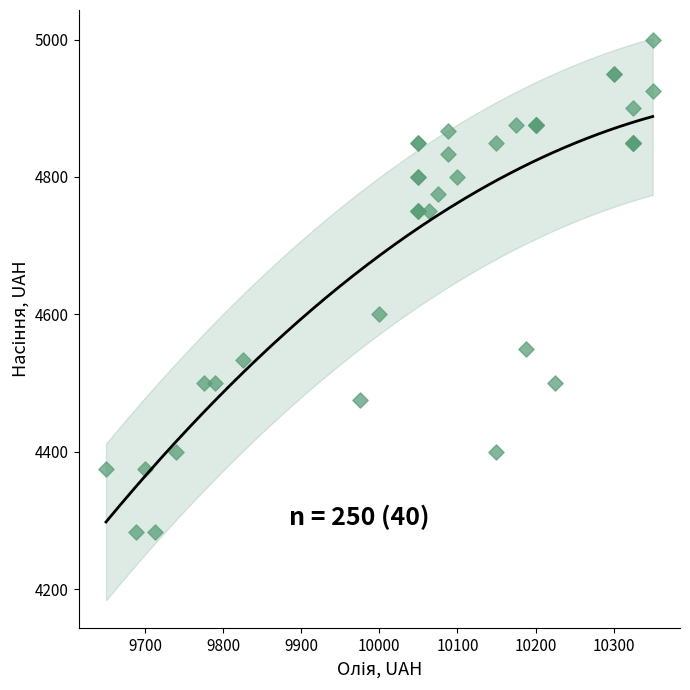

What Y value in the scatter plot is closest to 4641?

4600